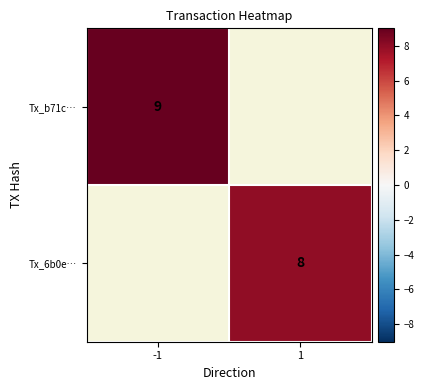

At how many categories does at least one series exceed 8?

1